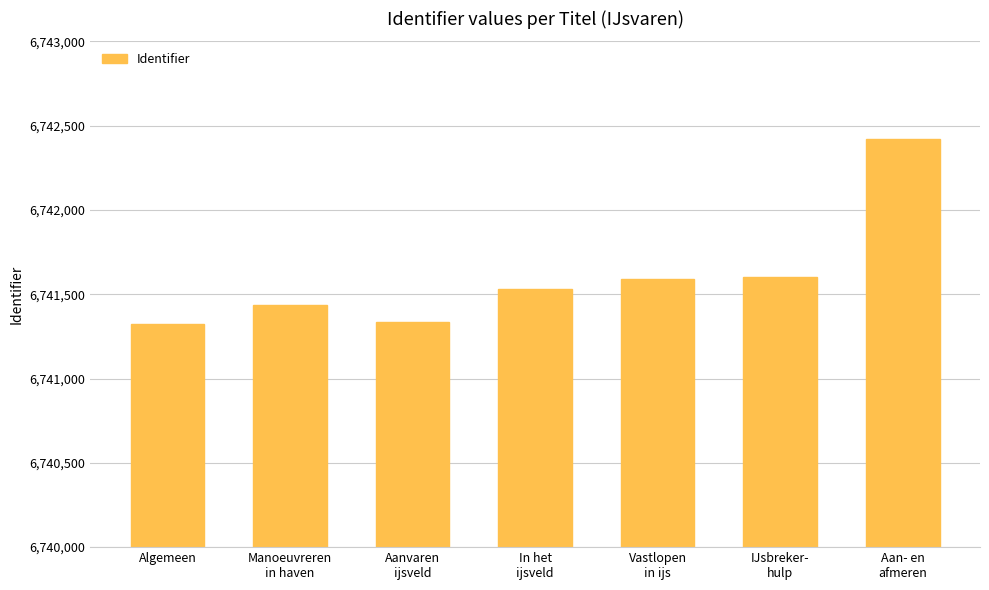

What is the value of the 6th bar from the left?

6741601